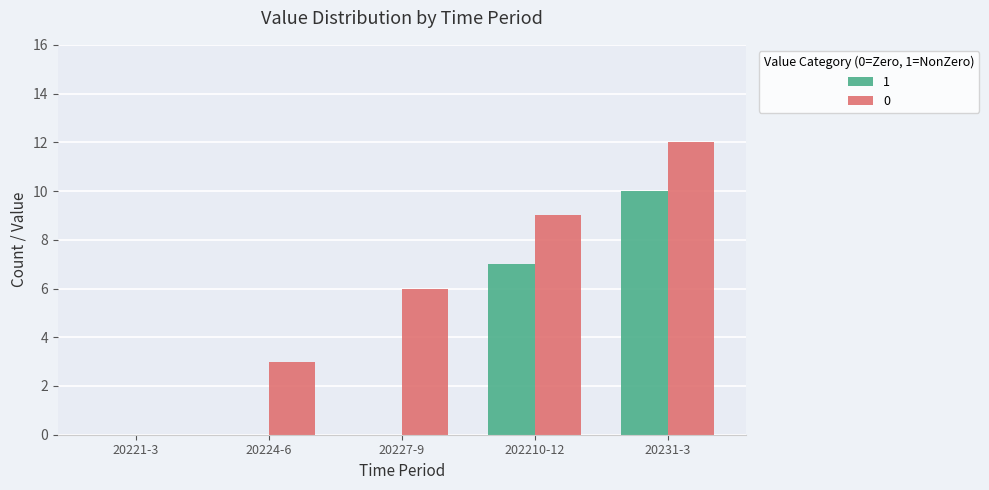

Count the number of data series in this chart.

2